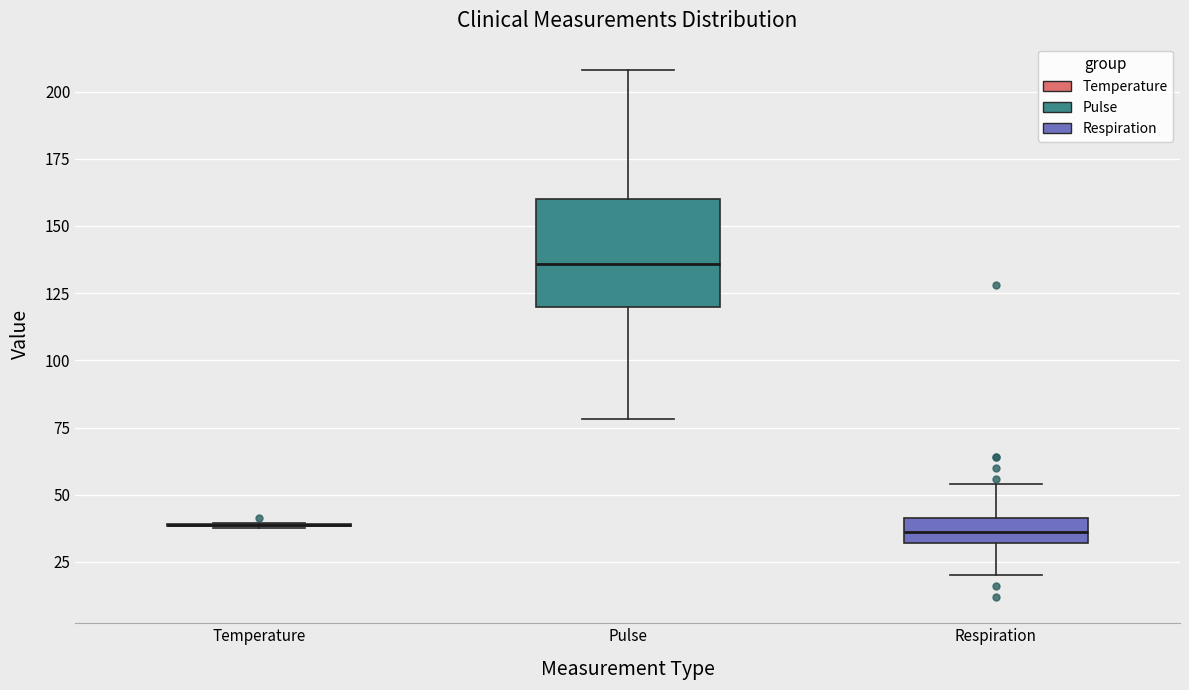

Where is the lower edge of the box for Pulse on the y-axis? The values are not printed on the chart, so give them approximately, as read against the axis.

120